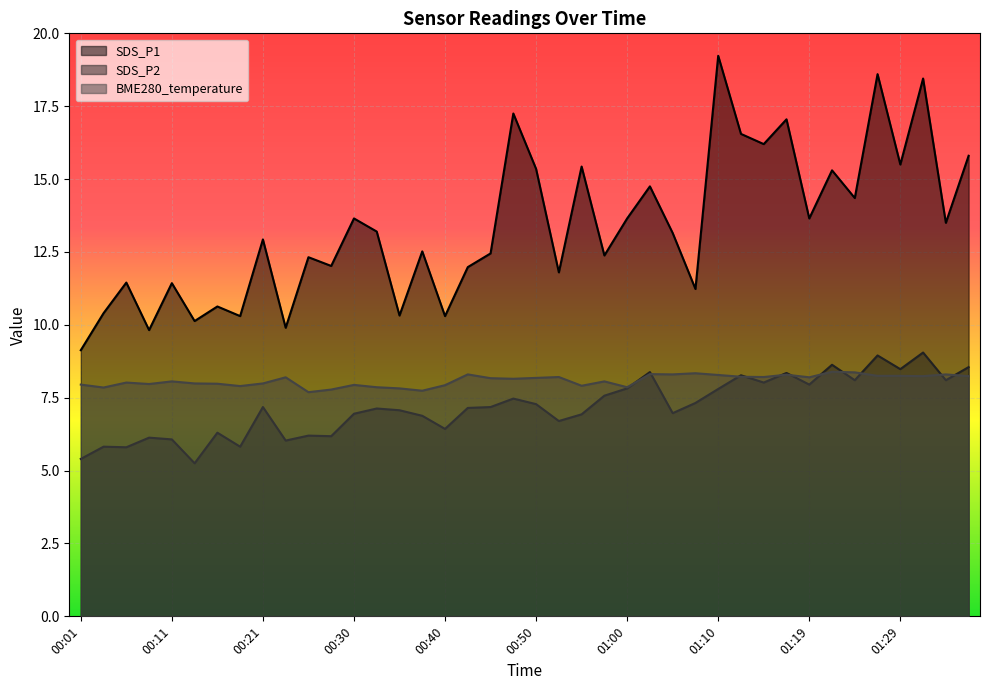

Does the chart display data point markers on the line(s)?

No